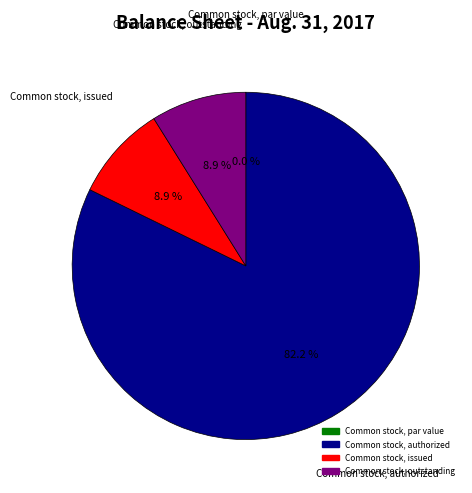

What percentage is the Common stock, authorized slice, to the nearest percent?

82%